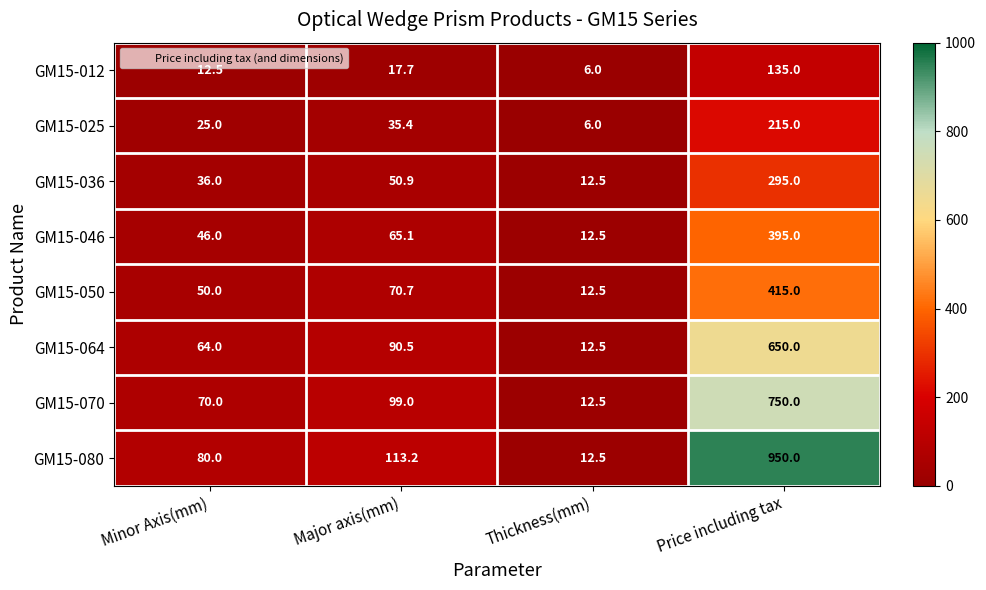

Between Major axis(mm) and Price including tax, which series saw the biggest shift?

GM15-080